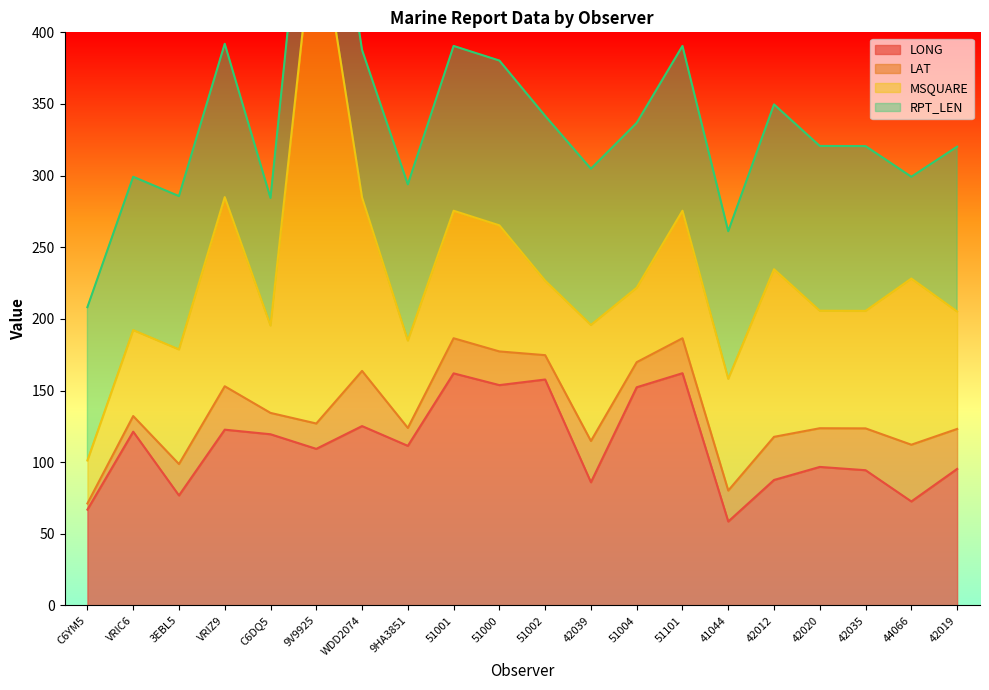

Where is the first local maximum for MSQUARE?

VRIZ9